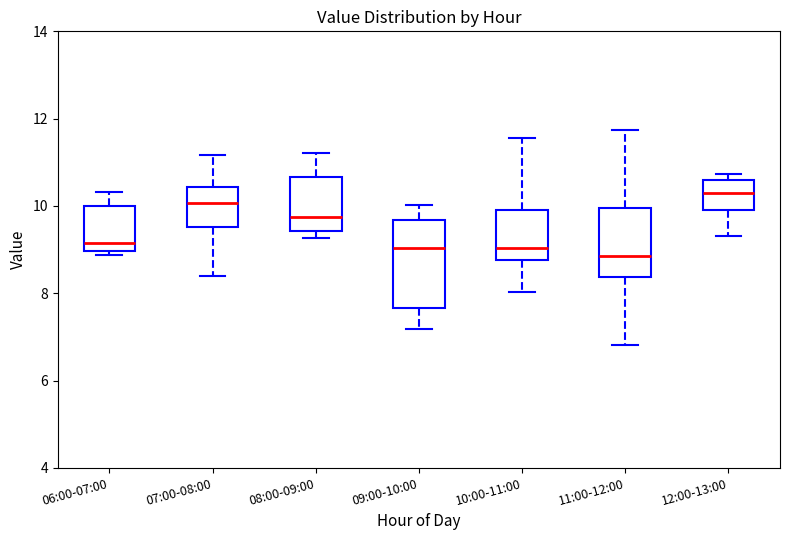

Reading left to right, transcribe this box plot: for each box, give where its median line is, the range the box spans, and where its two whiskers end, as read against the y-axis. The values are not printed on the chart, so give them approximately, as read against the axis.

06:00-07:00: median 9.2, box 9.0 to 10.0, whiskers 8.8 to 10.4
07:00-08:00: median 10.0, box 9.6 to 10.4, whiskers 8.4 to 11.2
08:00-09:00: median 9.8, box 9.4 to 10.6, whiskers 9.2 to 11.2
09:00-10:00: median 9.0, box 7.6 to 9.6, whiskers 7.2 to 10.0
10:00-11:00: median 9.0, box 8.8 to 10.0, whiskers 8.0 to 11.6
11:00-12:00: median 8.8, box 8.4 to 10.0, whiskers 6.8 to 11.8
12:00-13:00: median 10.2, box 10.0 to 10.6, whiskers 9.4 to 10.8